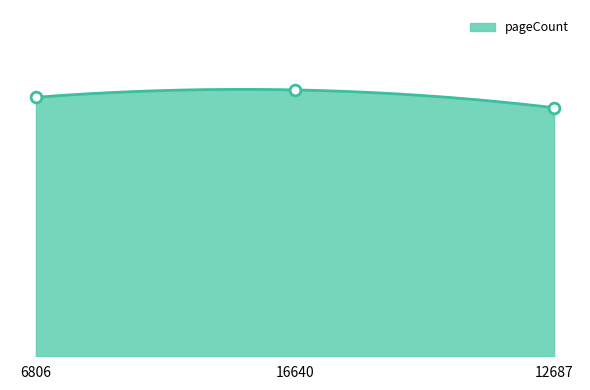

What is the ratio of the value at 12687 to the value at 16640?

0.9